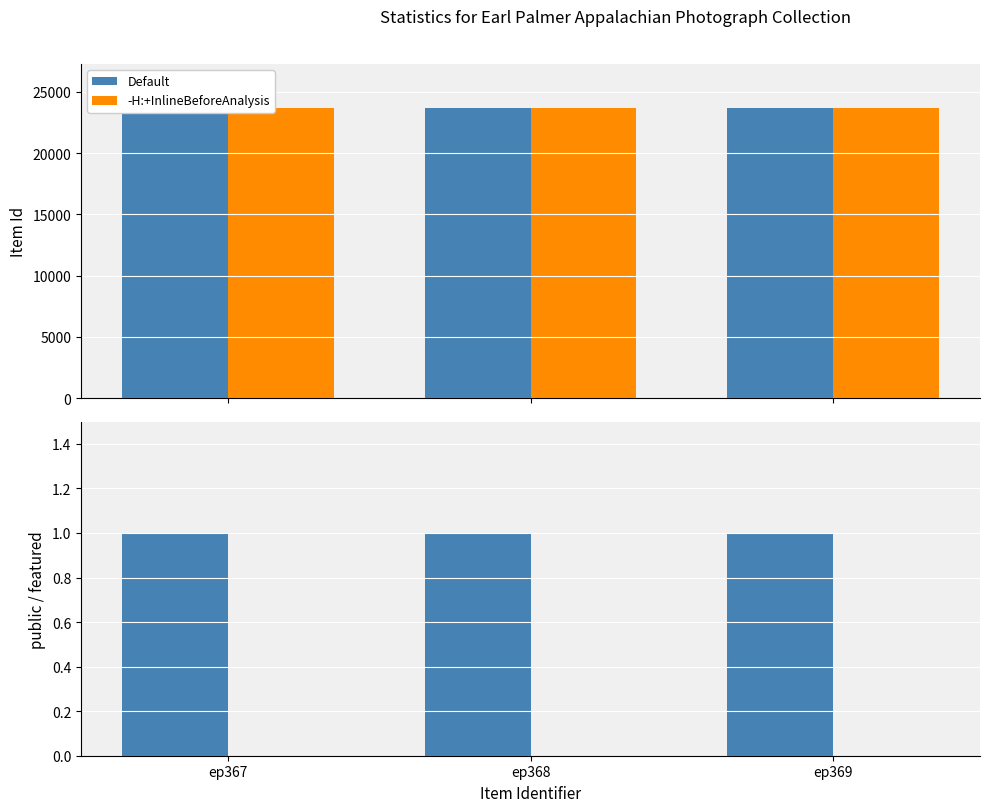

Are the bars horizontal?

No